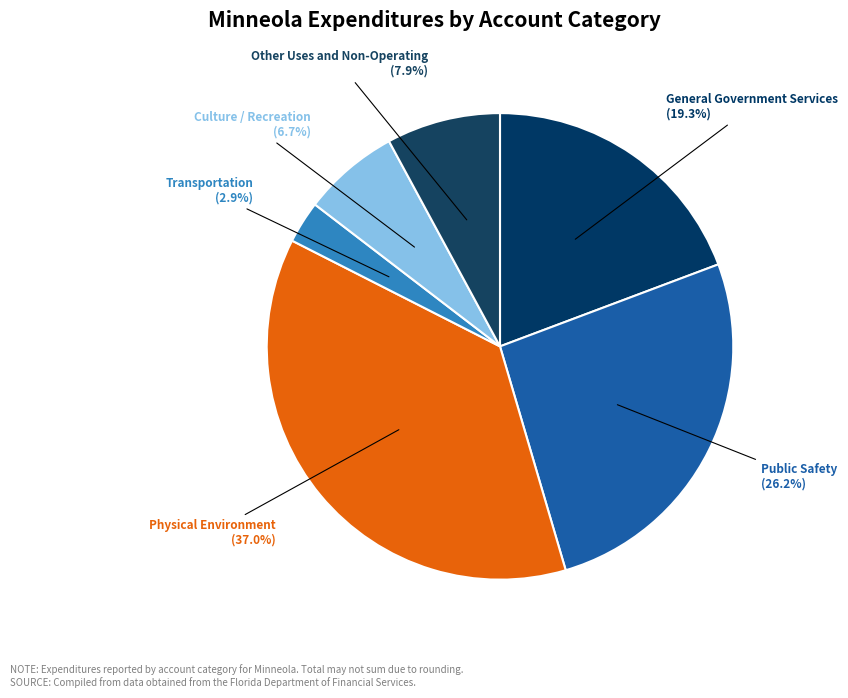

To the nearest percent, what is the average slice percentage?

17%